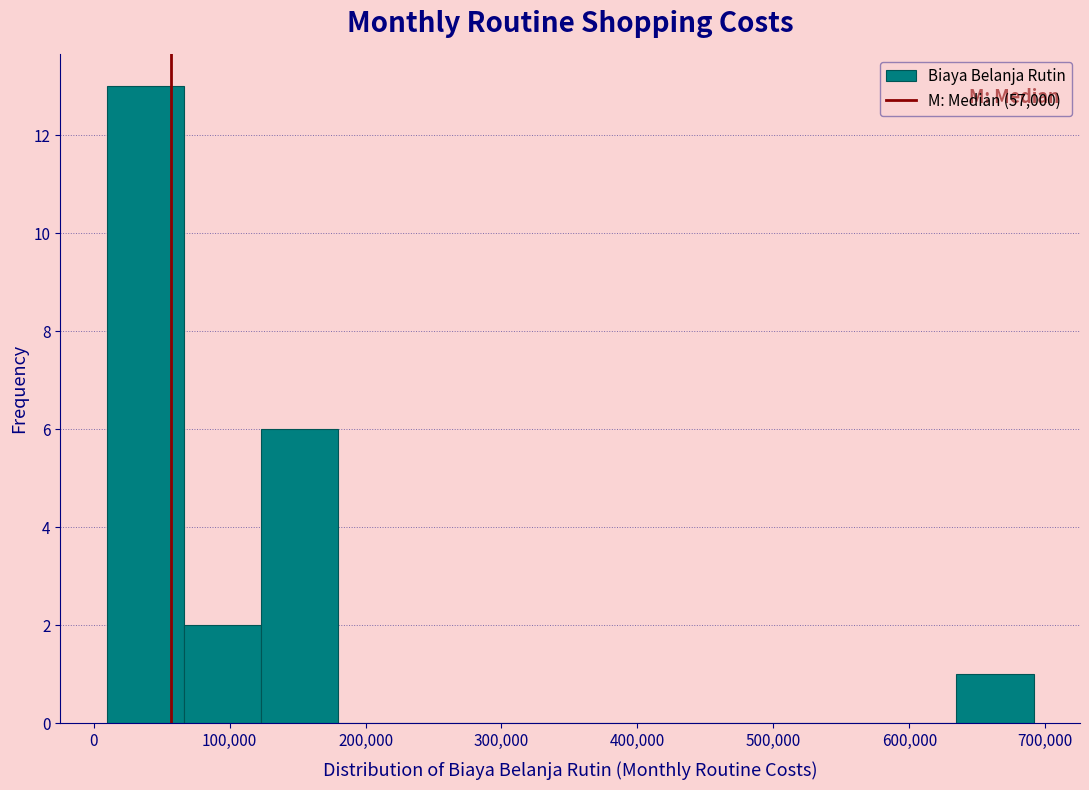

How tall is the bar that spans 120000 to 180000 on the x-axis? Neither the bar edges nor the heights are printed on the chart, so give them approximately, as read against the axes.

6